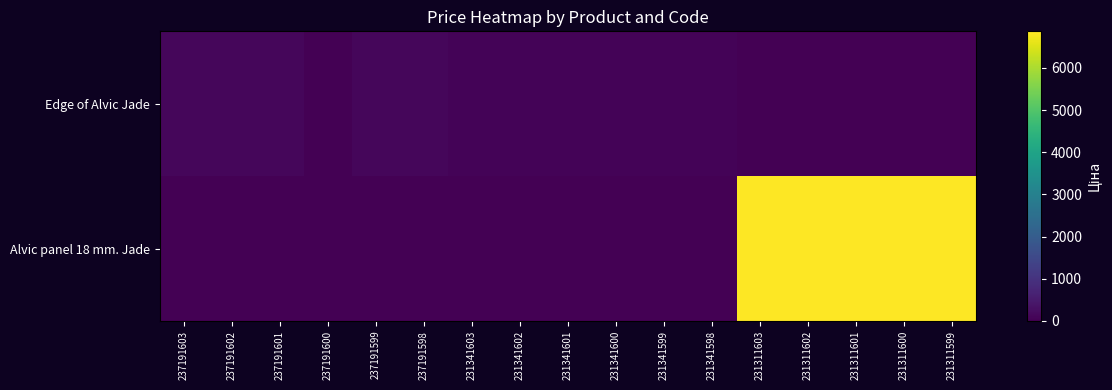

Reading left to right, extract all data points from this chart.

Edge of Alvic Jade: 237191603=123.0	237191602=123.0	237191601=123.0	237191600=16.0	237191599=123.0	237191598=123.0	231341603=60.0	231341602=60.0	231341601=60.0	231341600=60.0	231341599=60.0	231341598=60.0	231311603=0.0	231311602=0.0	231311601=0.0	231311600=0.0	231311599=0.0
Alvic panel 18 mm. Jade: 237191603=0.0	237191602=0.0	237191601=0.0	237191600=0.0	237191599=0.0	237191598=0.0	231341603=0.0	231341602=0.0	231341601=0.0	231341600=0.0	231341599=0.0	231341598=0.0	231311603=6869.4	231311602=6869.4	231311601=6869.4	231311600=6869.4	231311599=6869.4